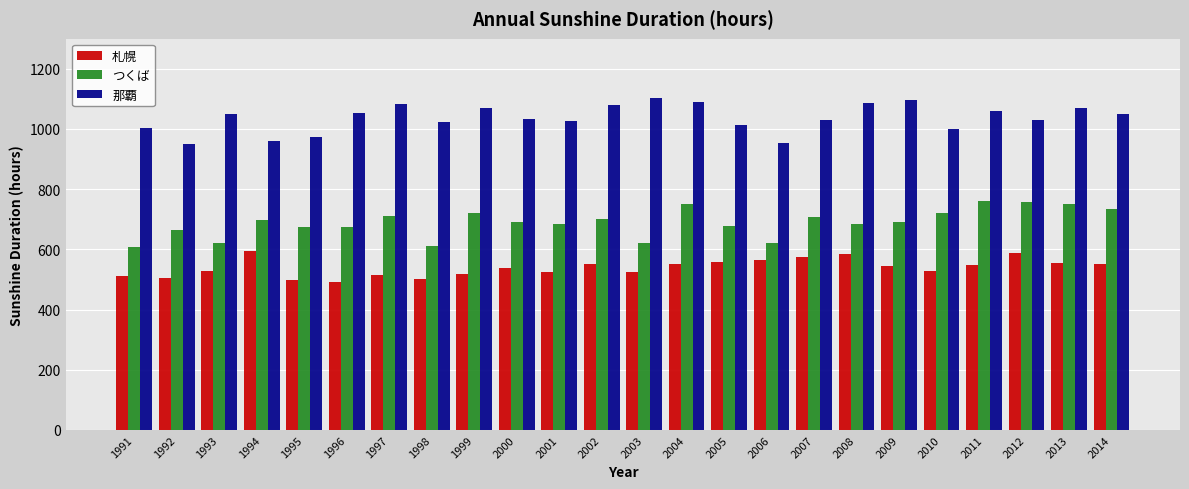

What is the smallest value displayed?

493.0